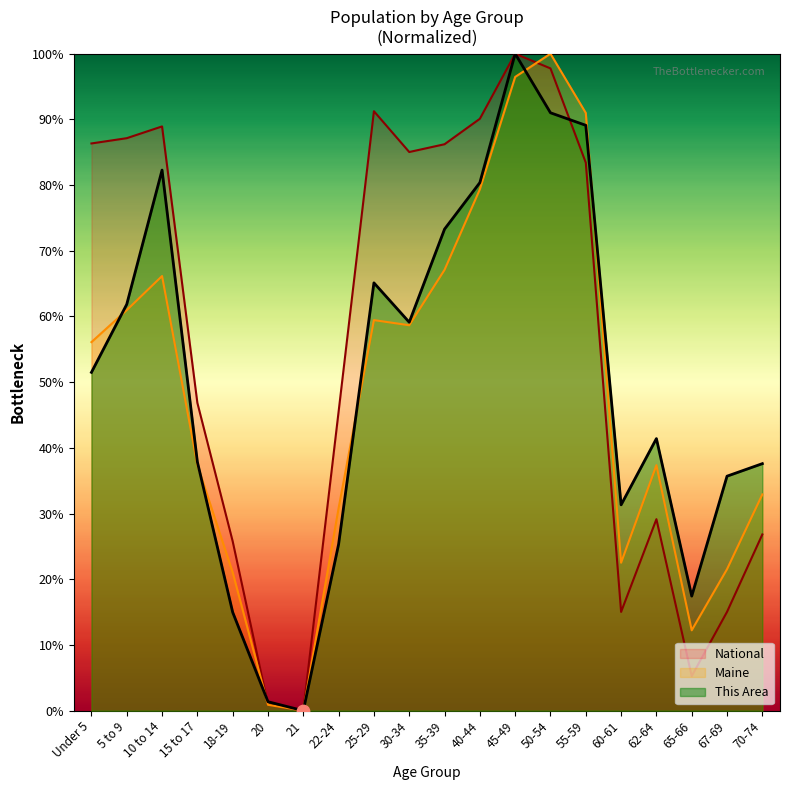

Which series has the largest total across all categories?

National